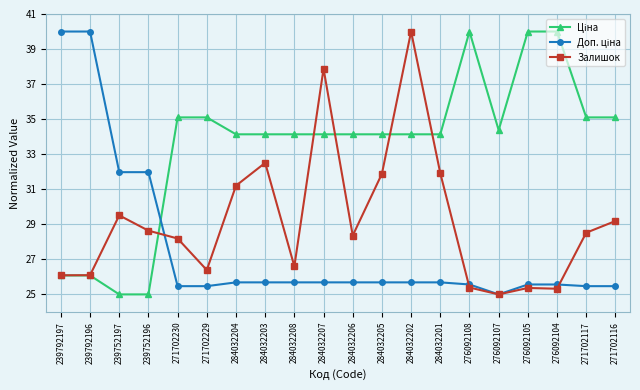

What is the approximate value of Залишок at 284032208?

26.6